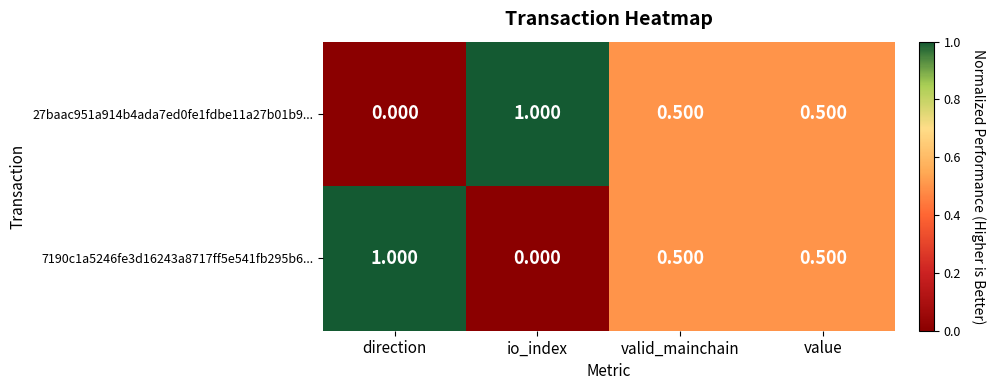

At which label is 7190c1a5246fe3d16243a8717ff5e541fb295b6... closest to 0?

io_index